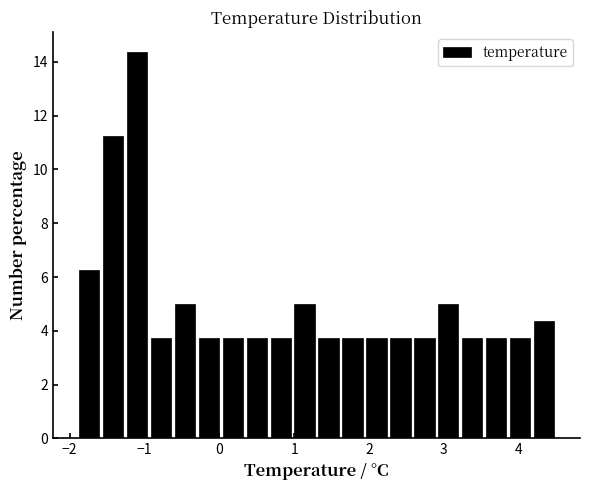

Around what value on the x-axis is the tallest bar? Give the approximate position of its centre, as read against the axis.

-1.1